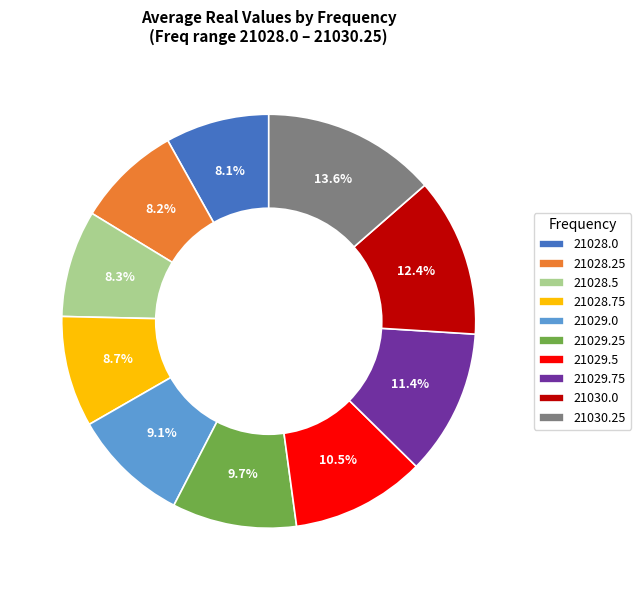

What percentage is the 21028.5 slice, to the nearest percent?

8%